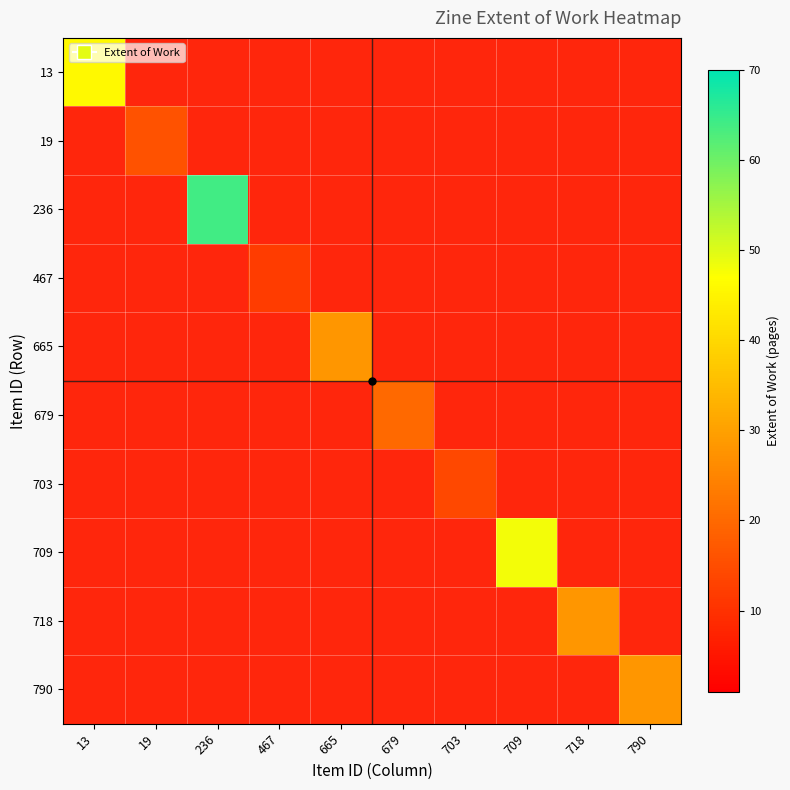

Is the value of 236 at 236 greater than the value of 19 at 467?

No